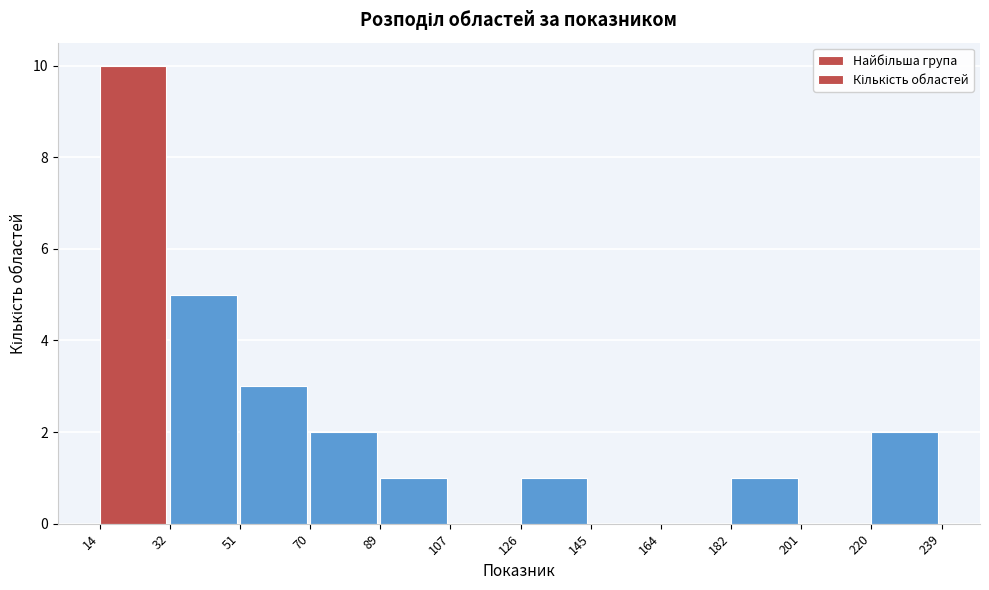

Reading left to right, list every bar in this chart as the range it spans on the x-axis followed by its height. The values are not printed on the chart, so give them approximately, as read against the axis.

14 to 32: 10
32 to 51: 5
51 to 70: 3
70 to 89: 2
89 to 107: 1
107 to 126: 0
126 to 145: 1
145 to 164: 0
164 to 182: 0
182 to 201: 1
201 to 220: 0
220 to 239: 2